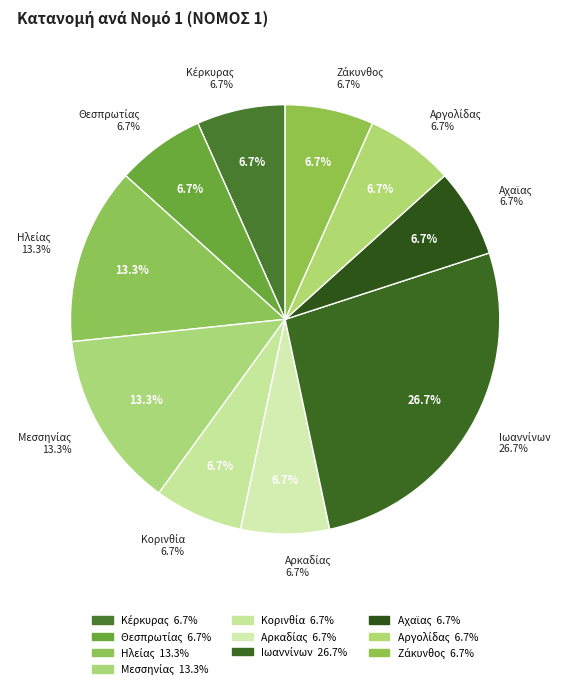

How much of the chart is everything except Κορινθία?

93.3%